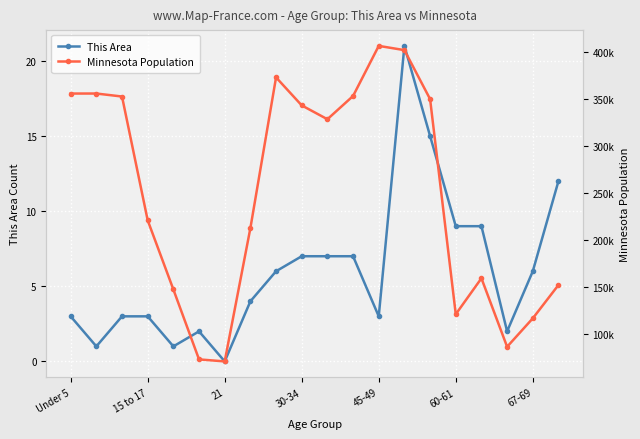

True or false: This Area has more than 1 points higher than both neighbors.

True